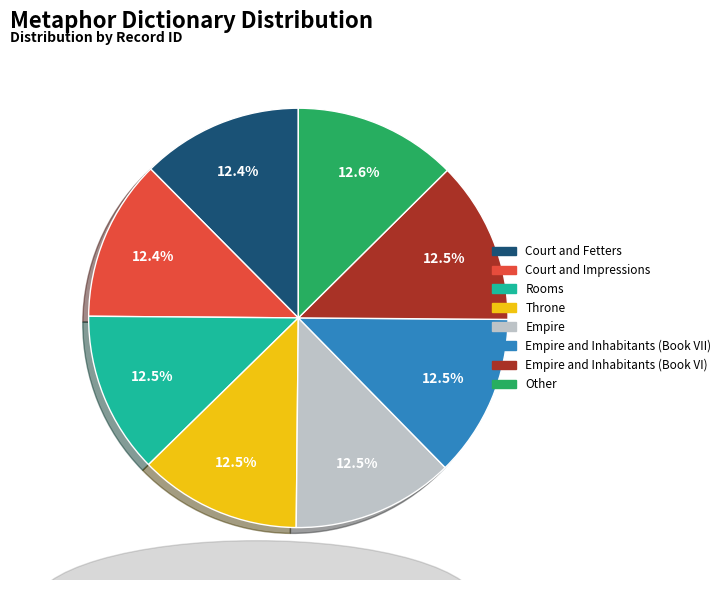

Is Other the majority of the pie?

No